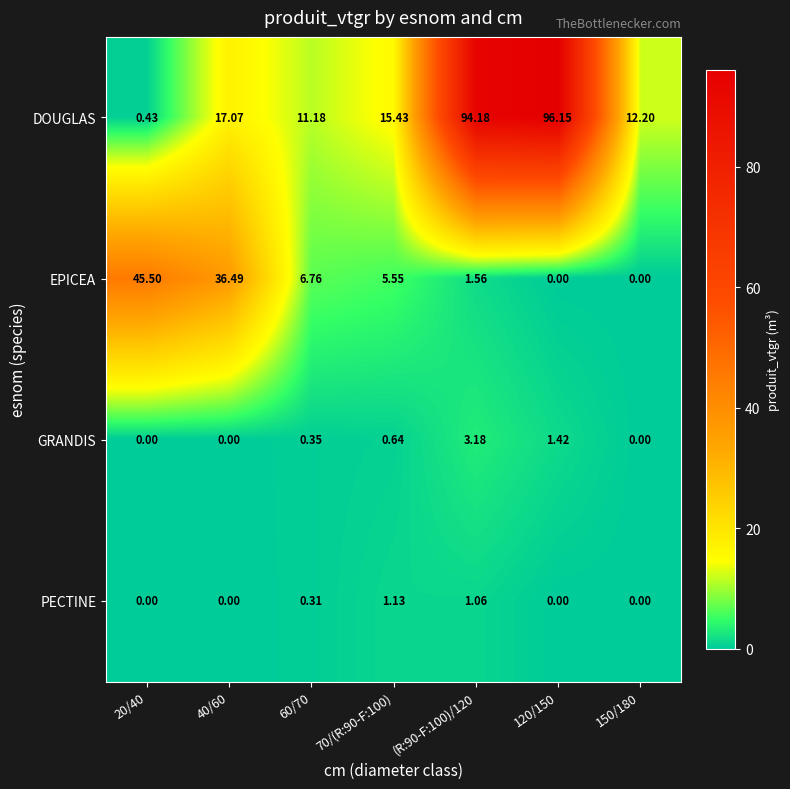

Rank the series by their maximum value, from lowest to highest.

PECTINE, GRANDIS, EPICEA, DOUGLAS